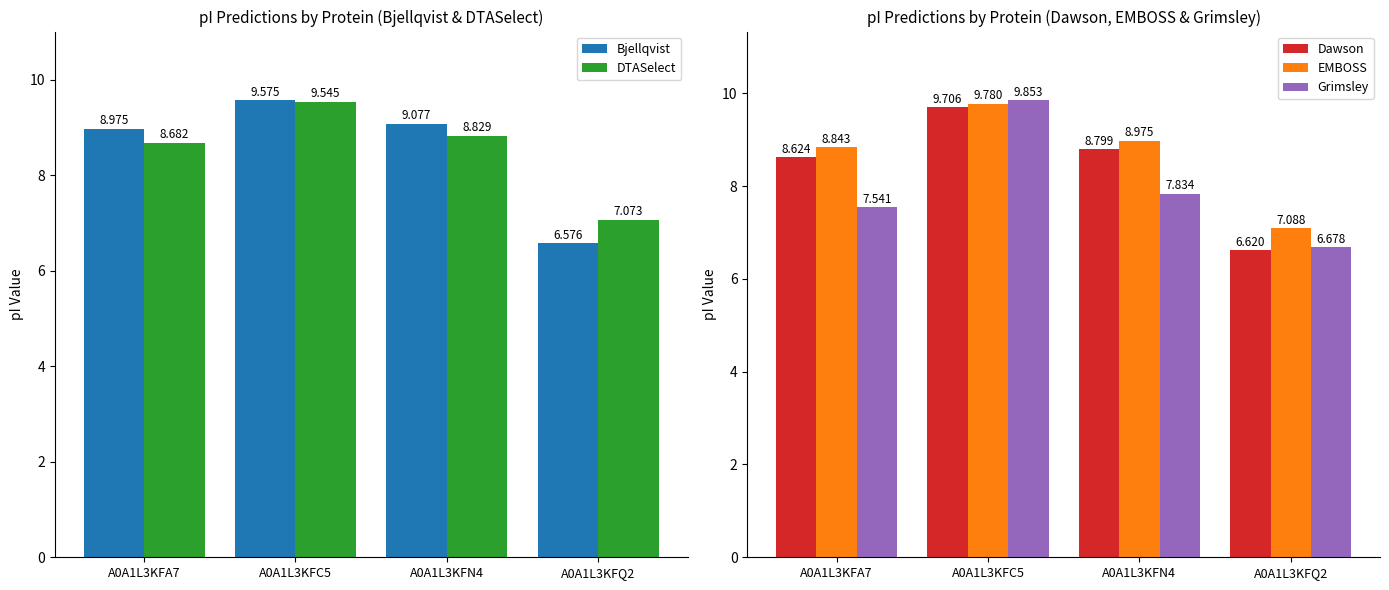

The value of EMBOSS at A0A1L3KFQ2 is 7.1. True or false?

True